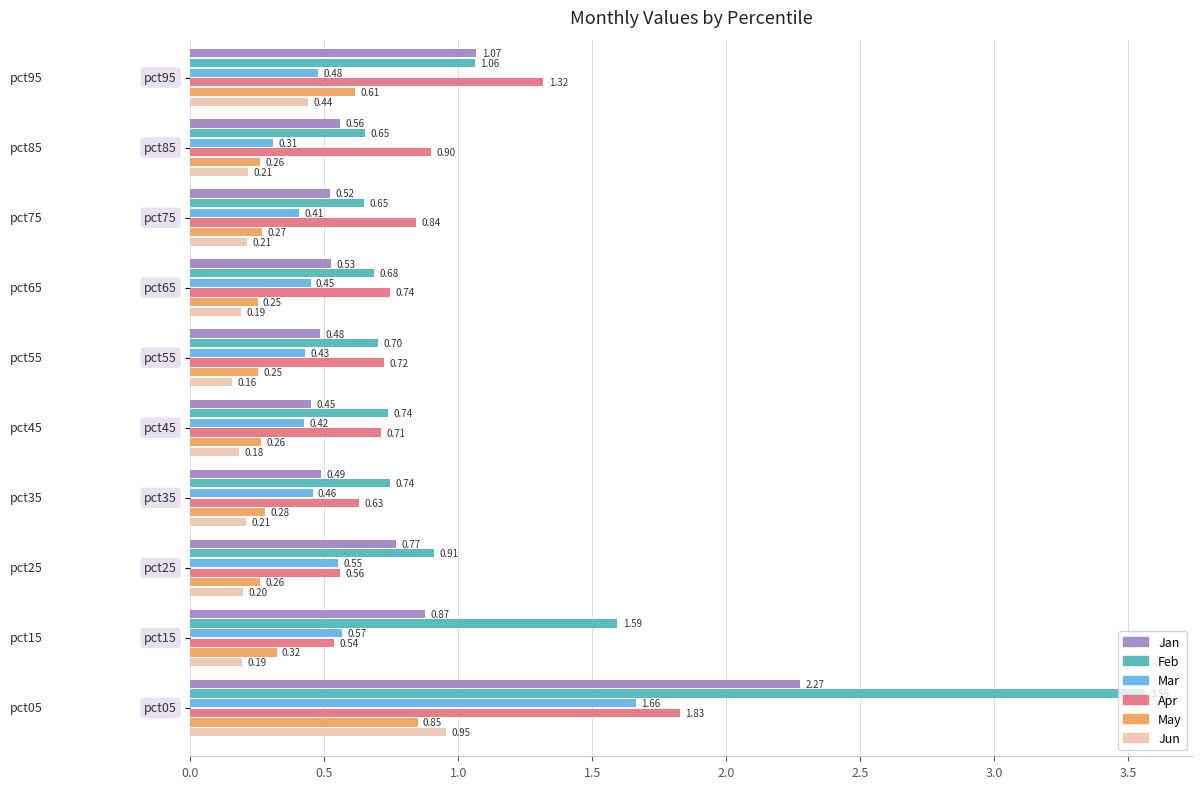

List the series in order of their peak value, highest first.

Feb, Jan, Apr, Mar, Jun, May